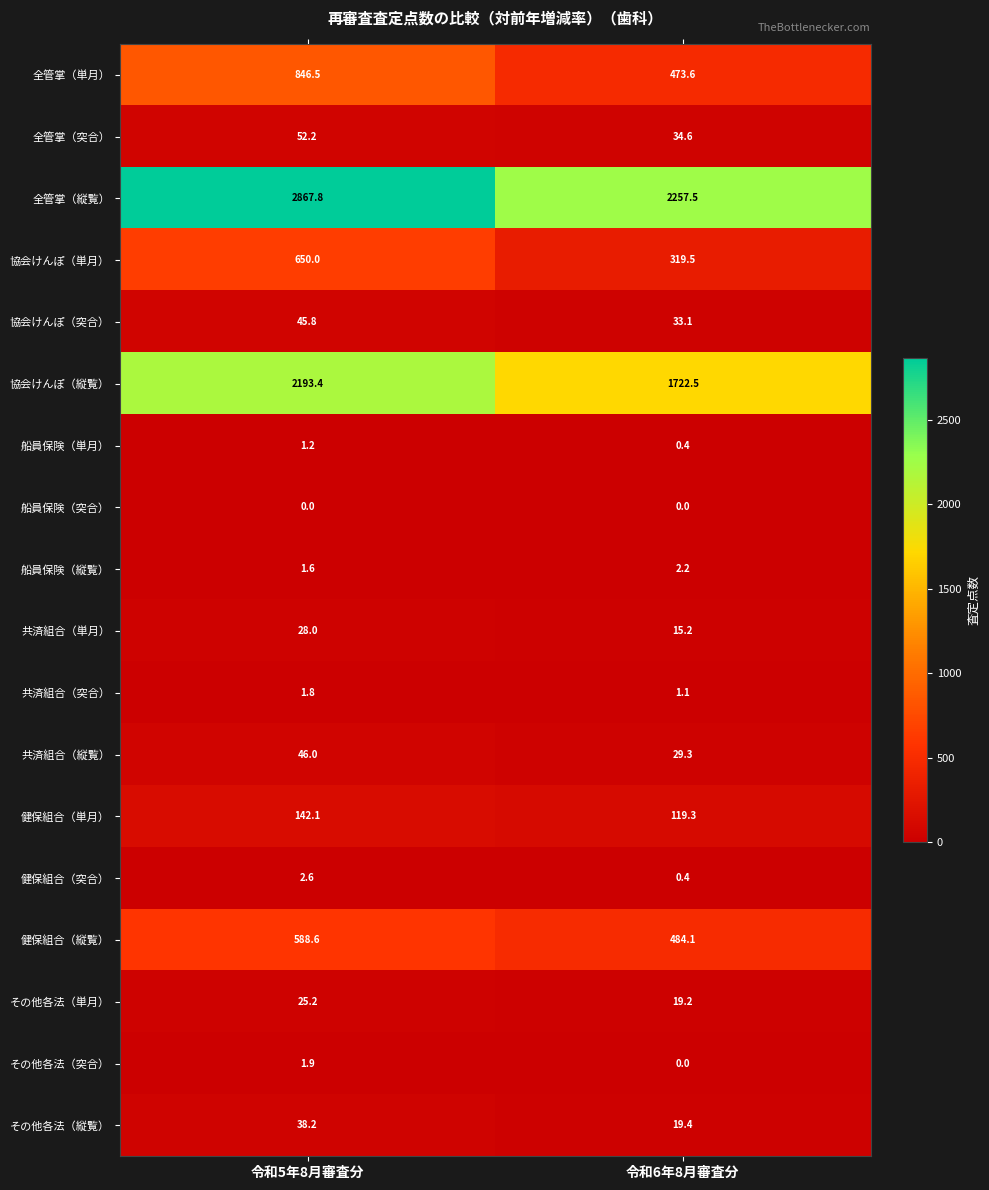

The 全管掌（突合） series shows 34.6 at 令和6年8月審査分. True or false?

True